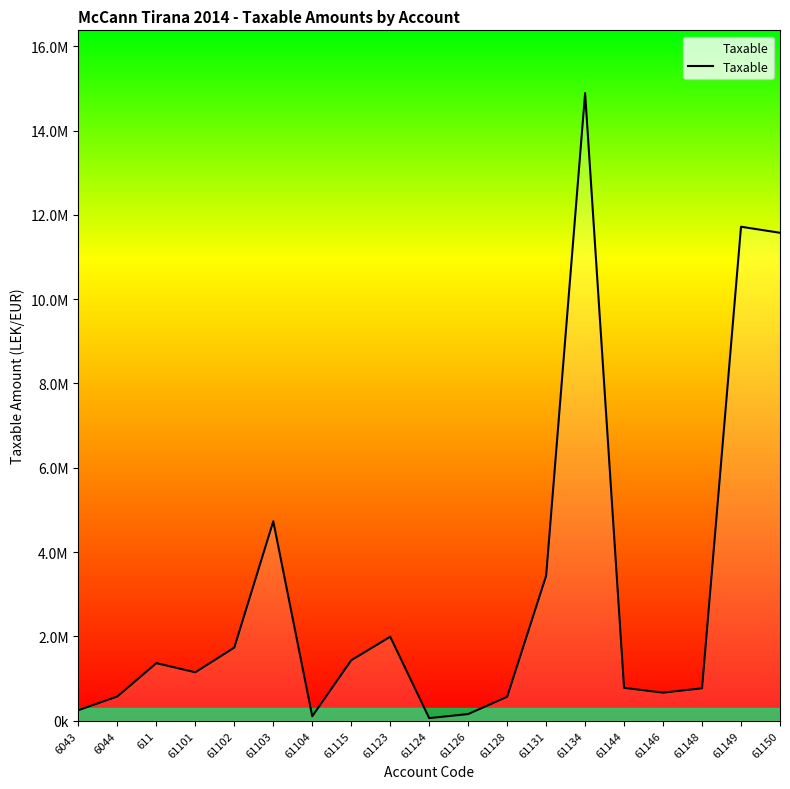

What position from the left is 61148?

17